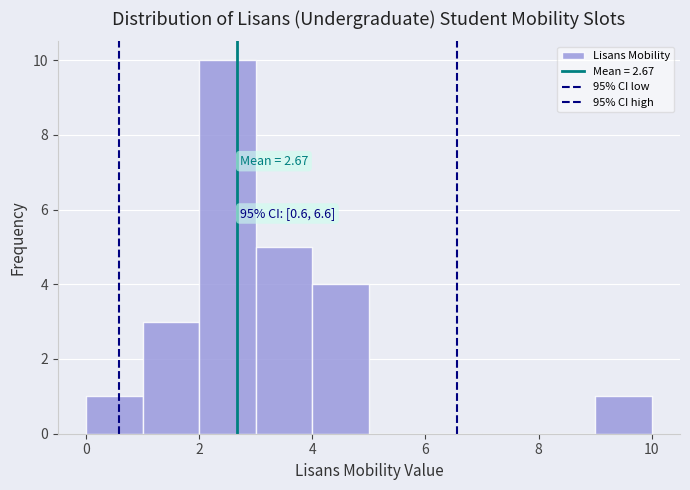

Over which range of the x-axis is the bar tallest?

2 to 3